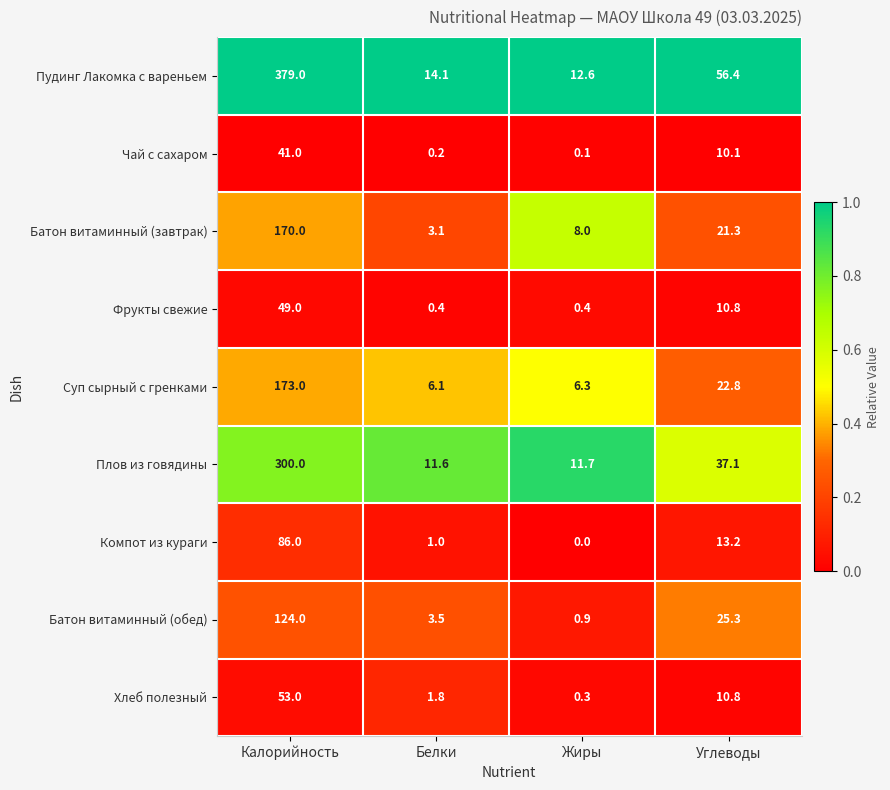

Count the number of data series in this chart.

9